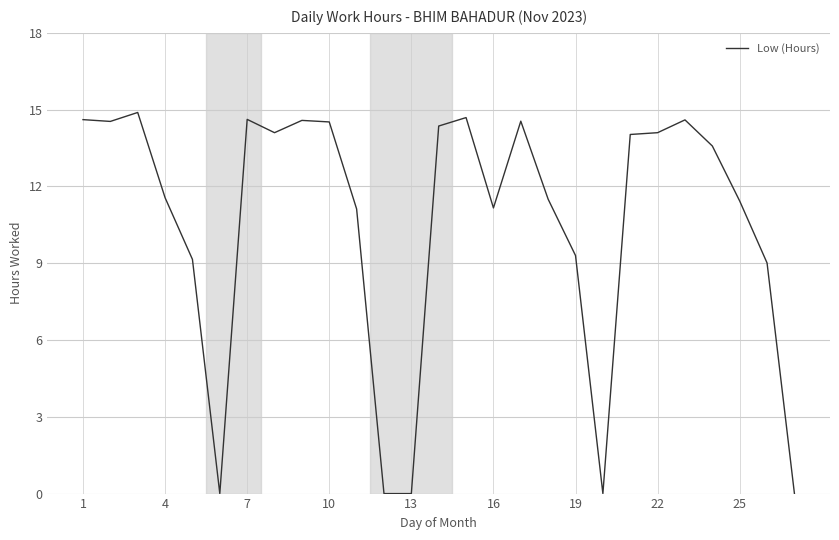

What is the greatest value displayed?

14.9